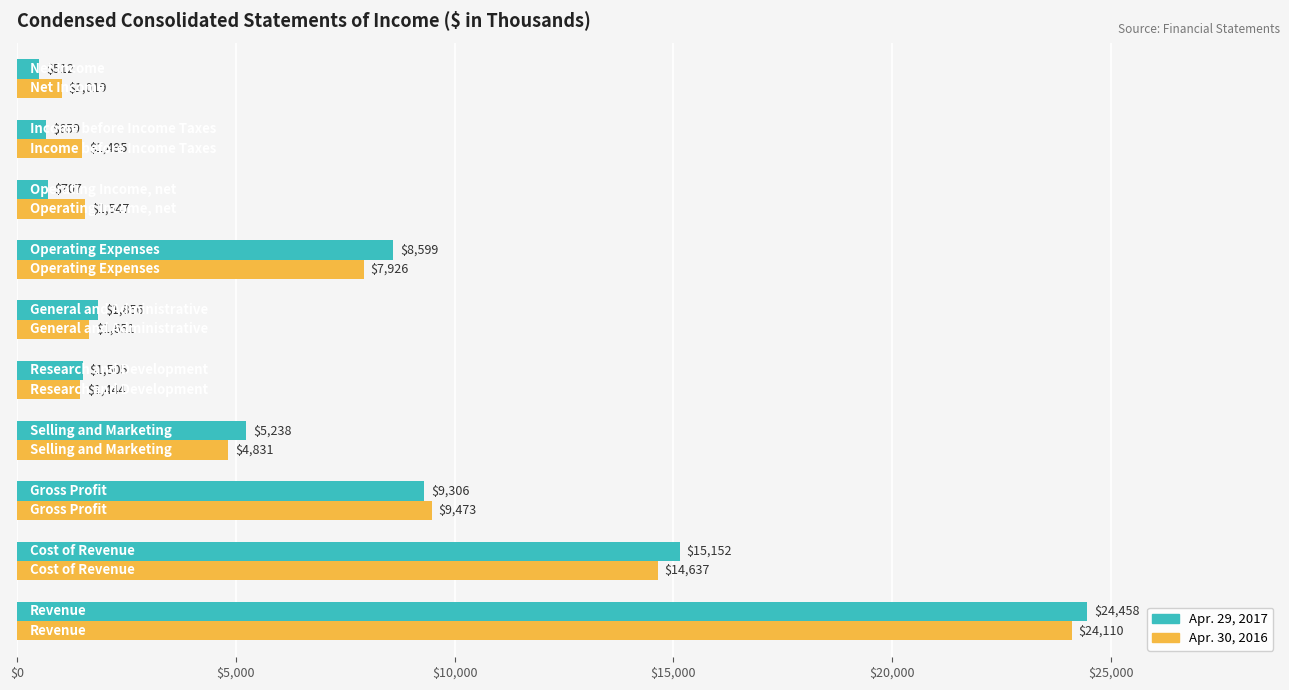

List the series in order of their overall mean, lowest first.

Apr. 29, 2017, Apr. 30, 2016